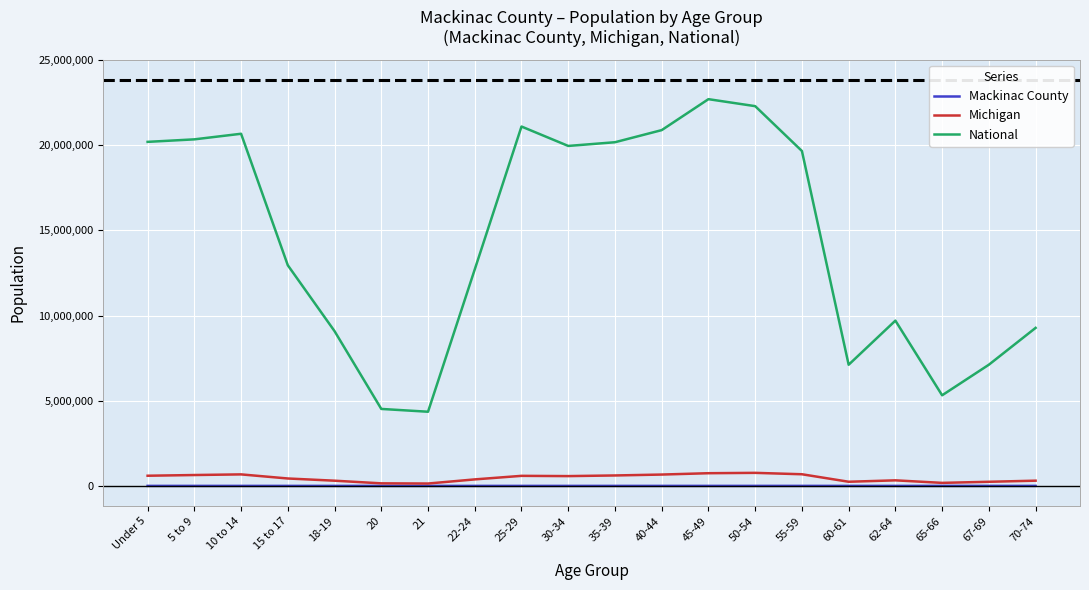

At how many categories does at least one series exceed 10492656?

12